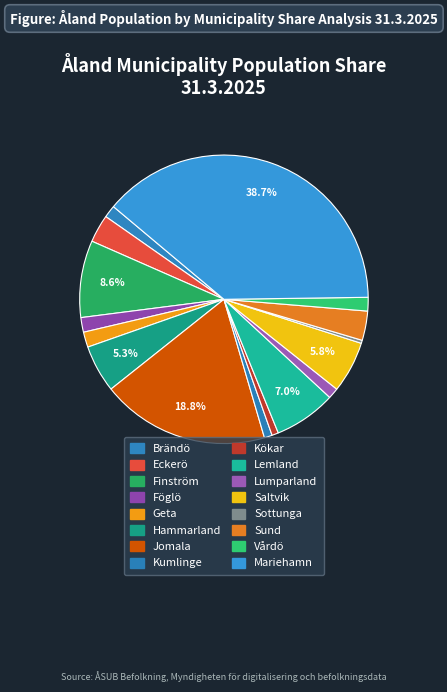

To the nearest percent, what portion does Föglö represent?

2%